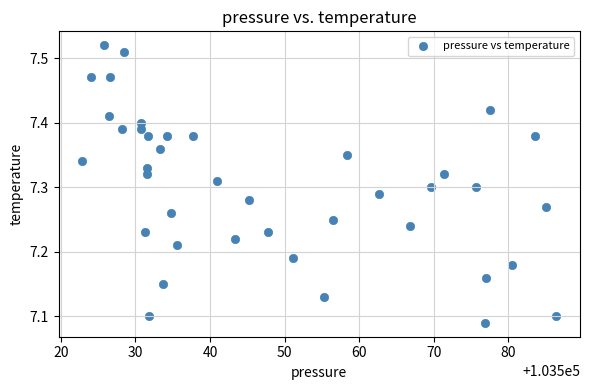

What is the range of X values (max minus min)?

63.5